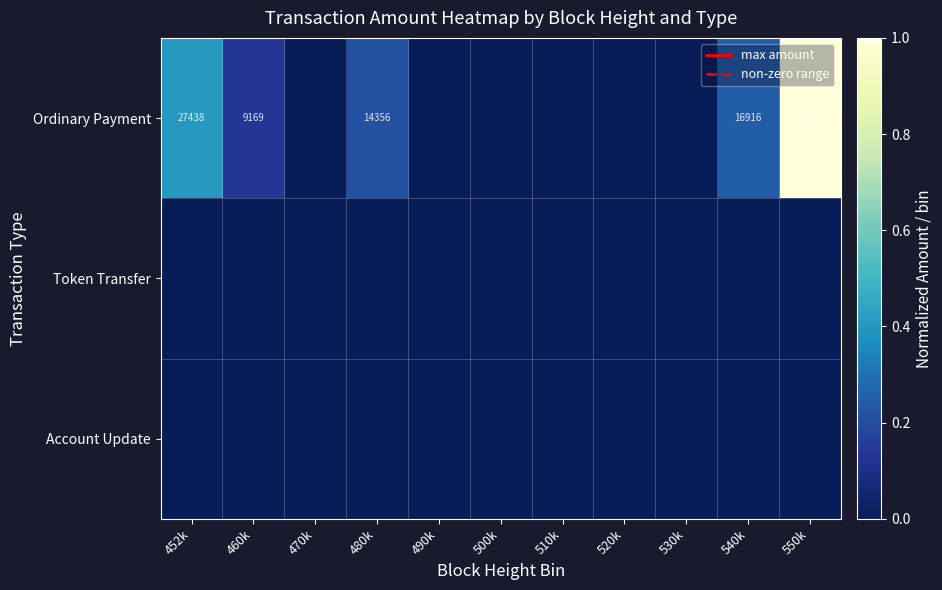

What is the difference between the Ordinary Payment values at 460k and 540k?

7747